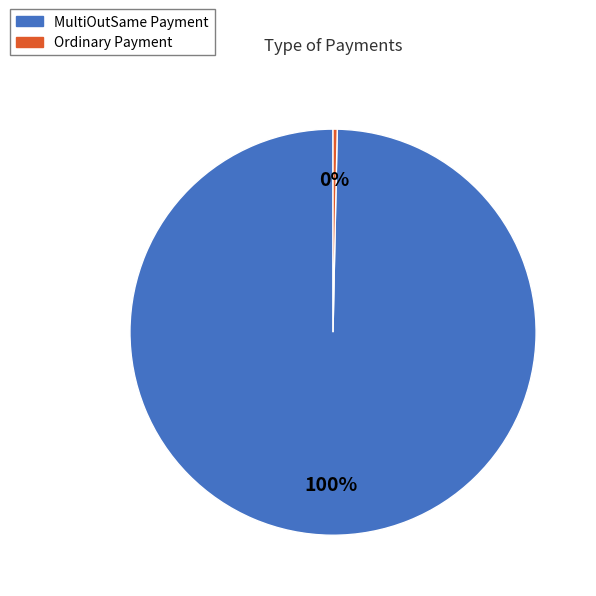

How many segments does this pie chart have?

2